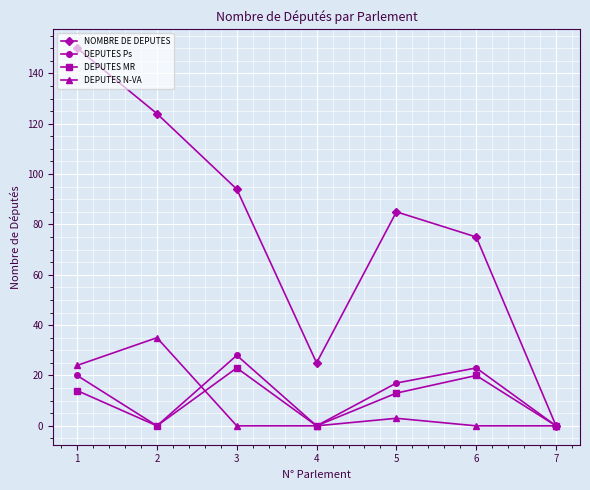

What is the highest value of the NOMBRE DE DEPUTES series?

150